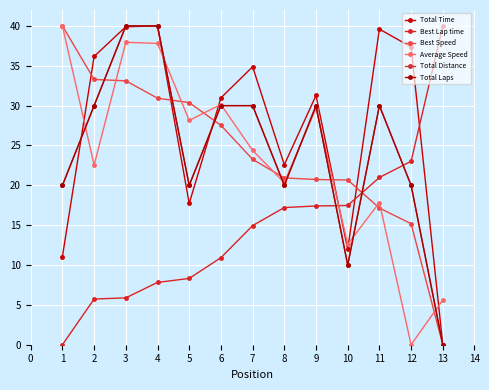

Does the chart have visible grid lines?

Yes